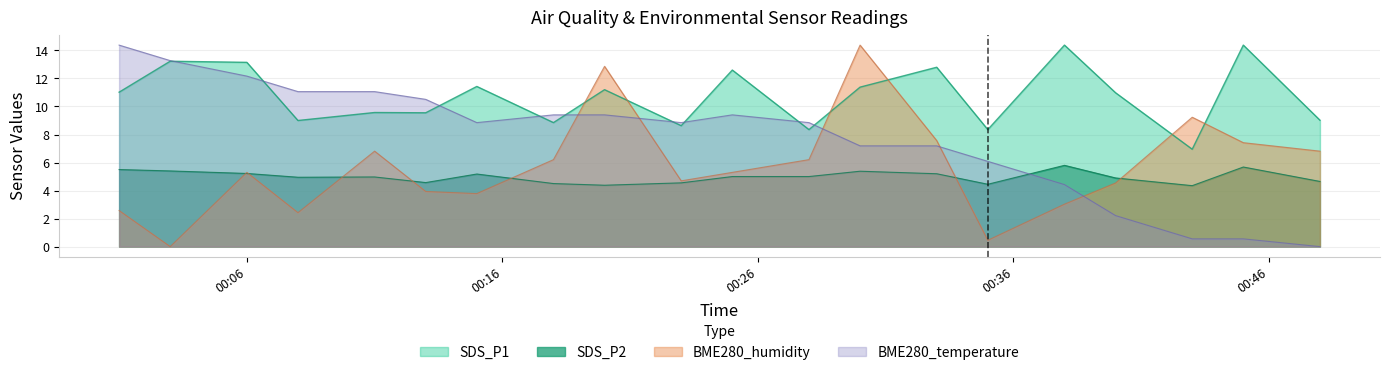

At which category does SDS_P1 reach its first local valley?

2021/06/24 00:08